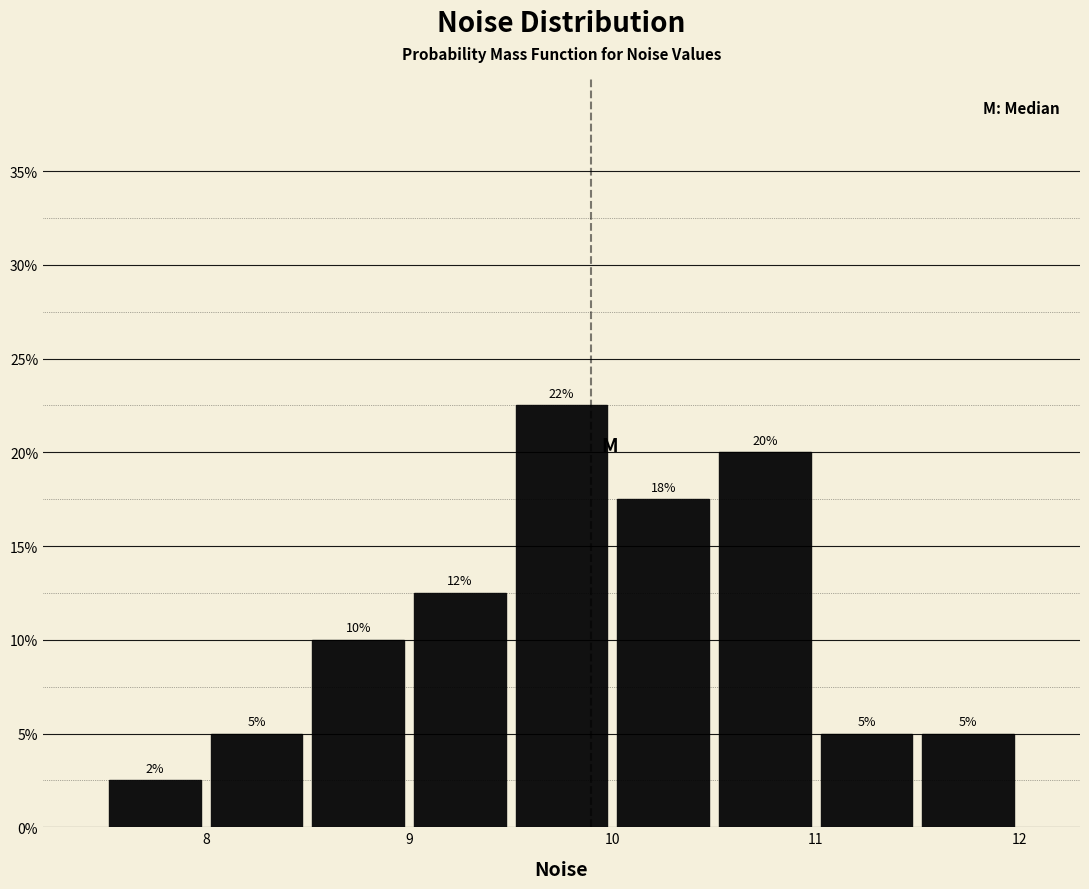

Which range on the x-axis has the tallest bar?

9.5 to 10.0